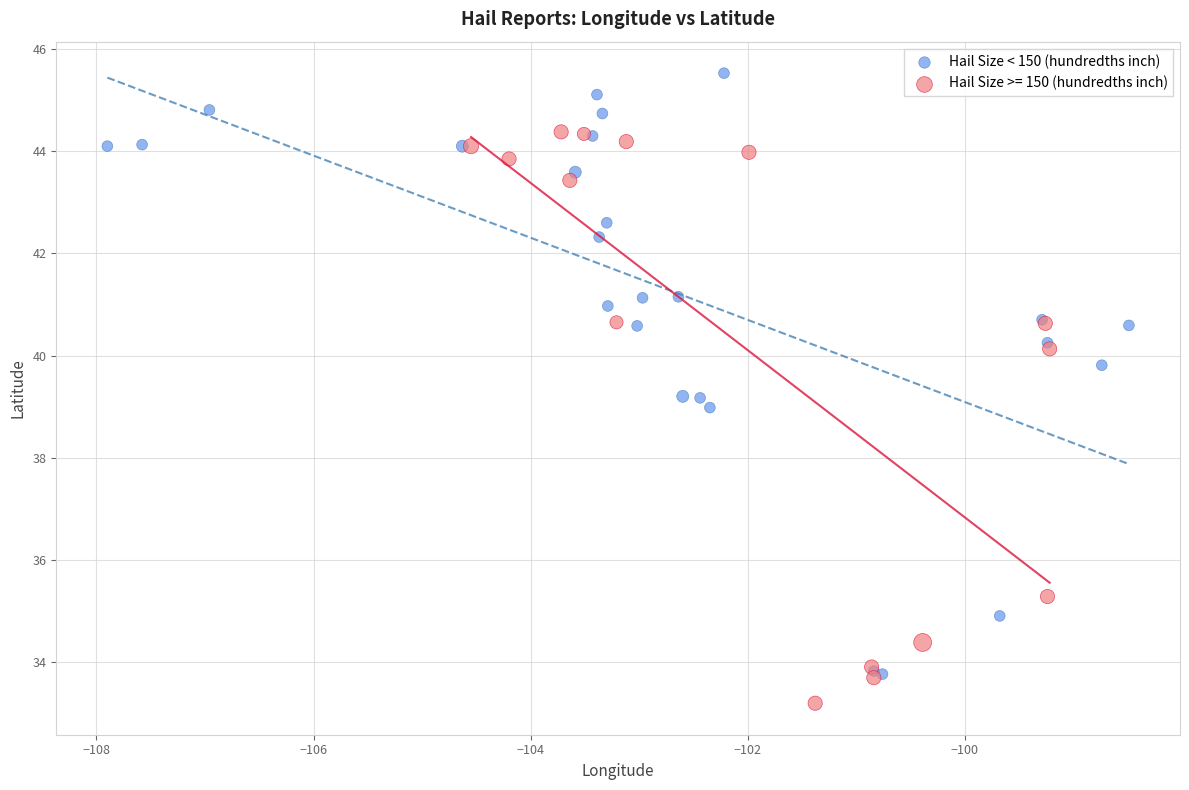

Which series contains the lowest Y value?

Hail Size >= 150 (hundredths inch)